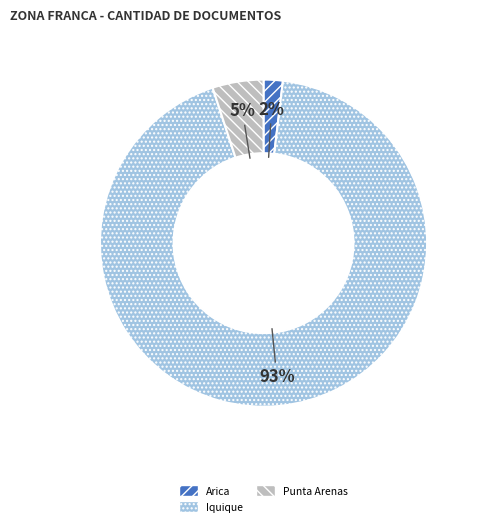

Do Arica and Iquique together represent more than half of the pie?

Yes